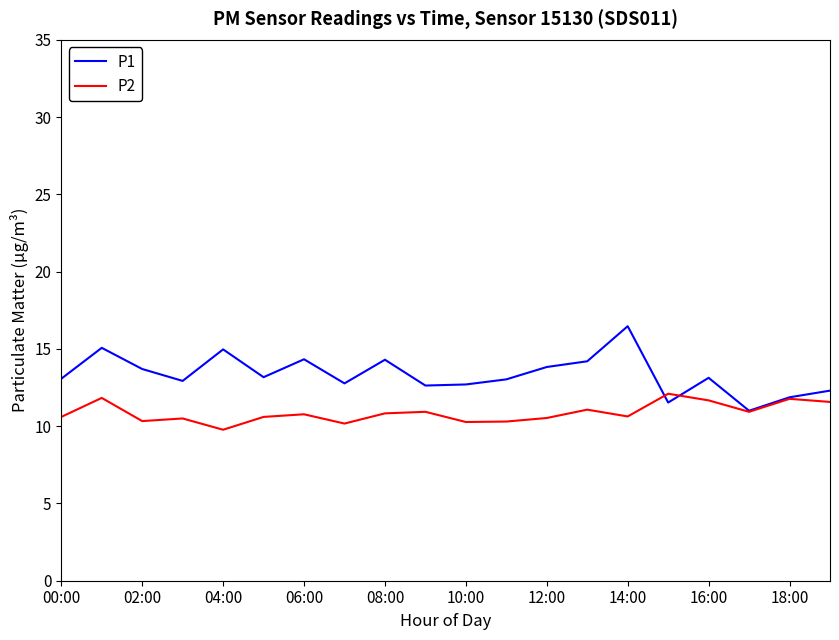

Rank the series by their maximum value, from lowest to highest.

P2, P1